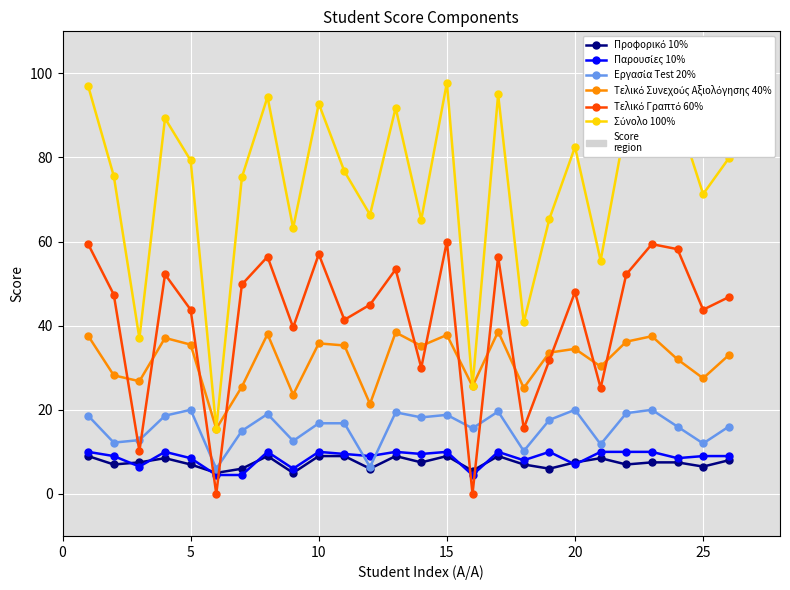

Does the chart have visible grid lines?

Yes